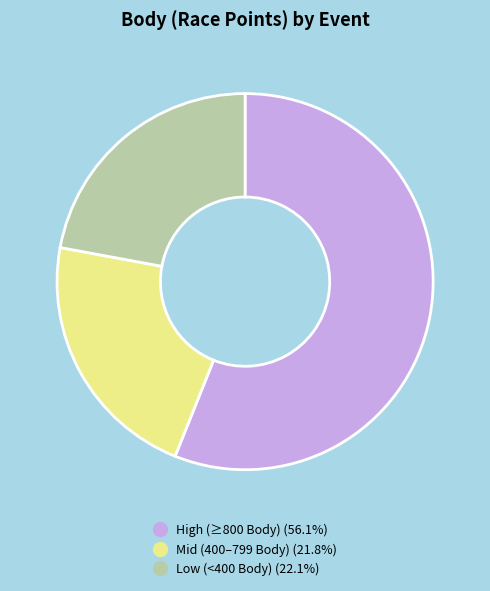

Does any single category account for the majority?

Yes